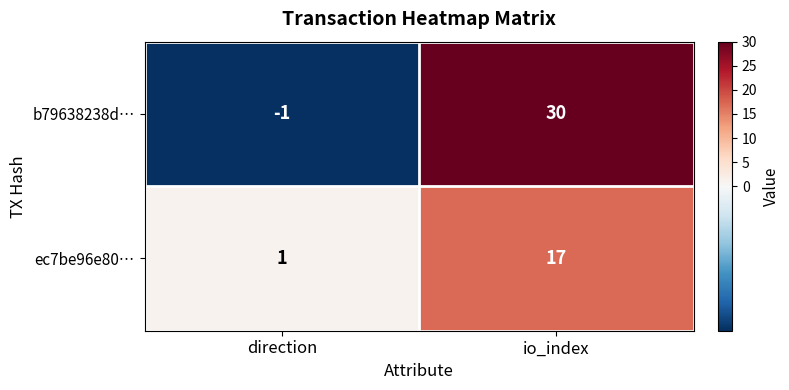

Which series changed the most between direction and io_index?

b79638238d…